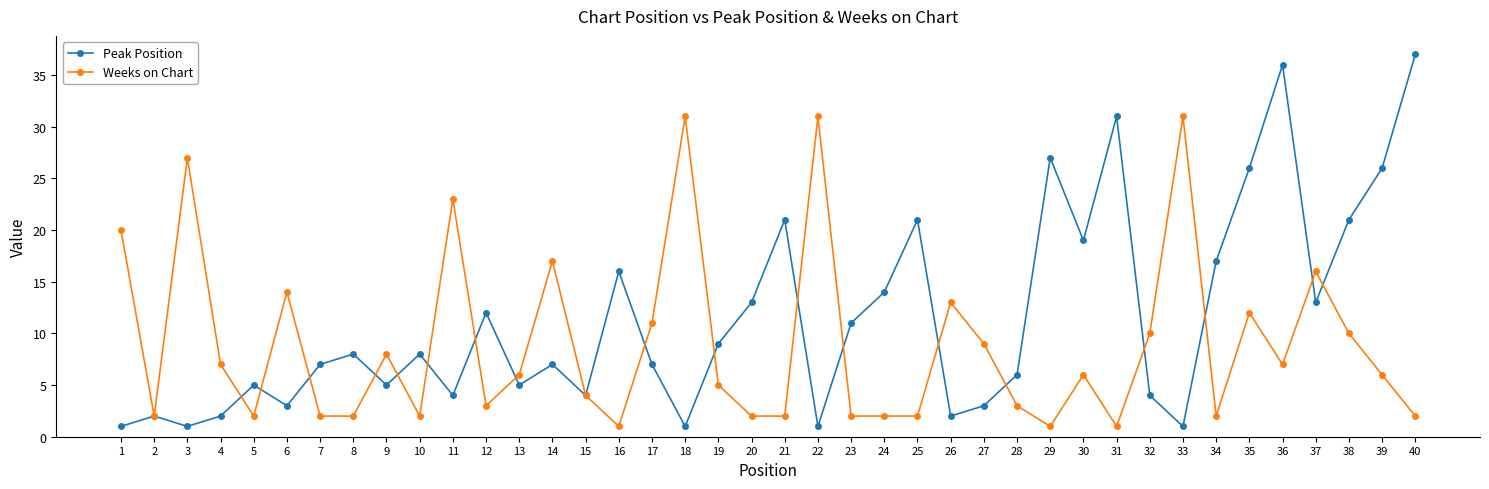

True or false: Weeks on Chart and Peak Position intersect in this chart.

True